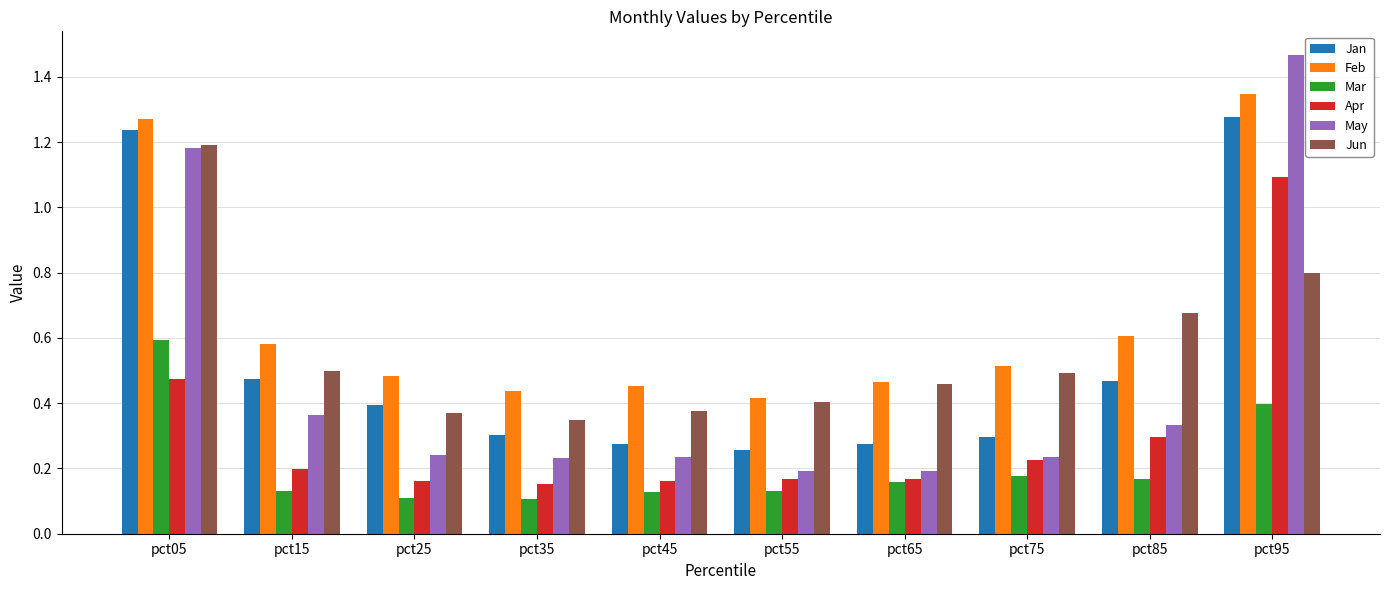

What is the total value across all series at pct95?

6.4